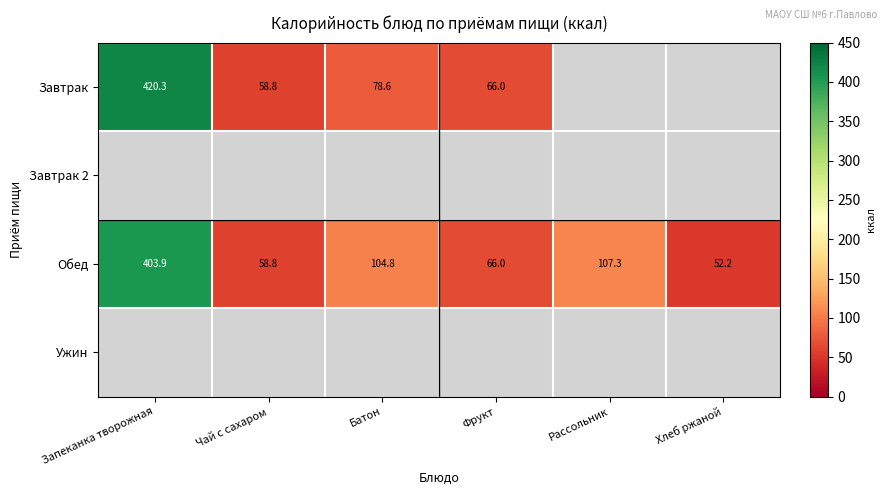

At which label does Обед reach its peak?

Запеканка творожная